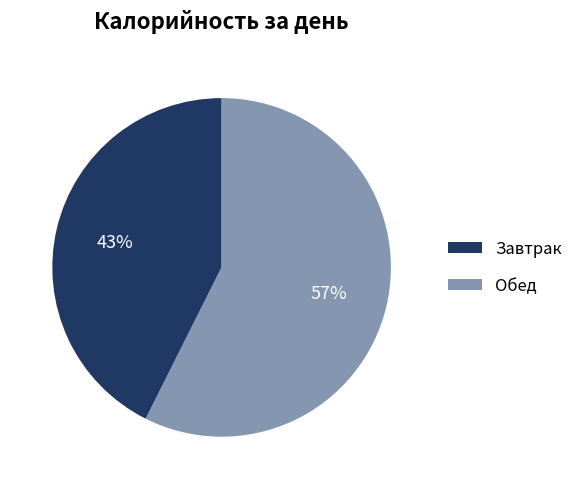

To the nearest percent, what is the average slice percentage?

50%